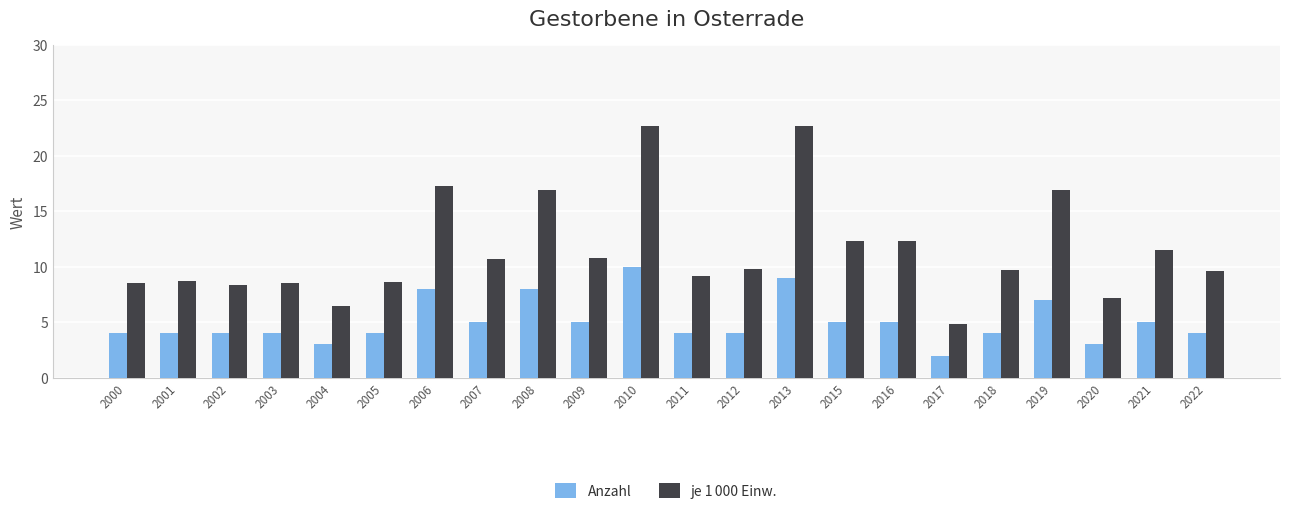

At which category does the chart reach its minimum across all series?

2017